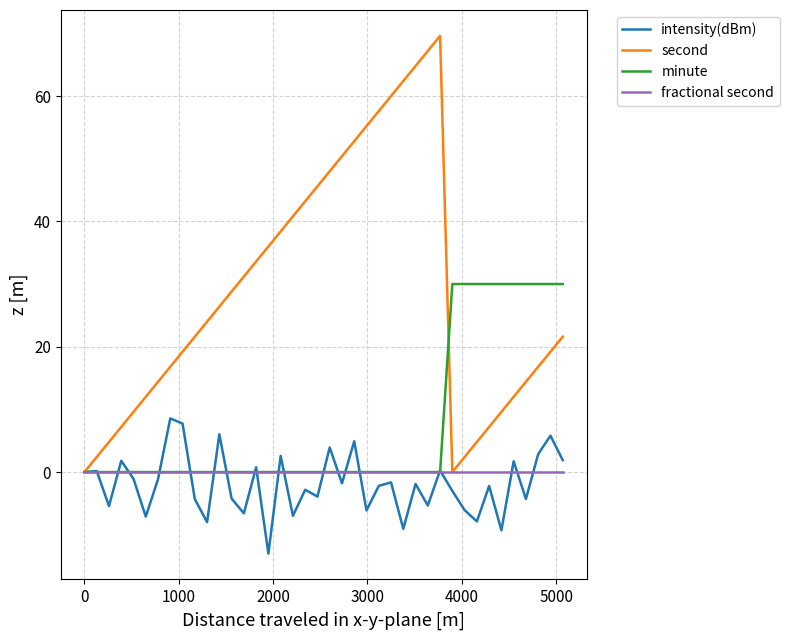

Which series has the largest total across all categories?

second